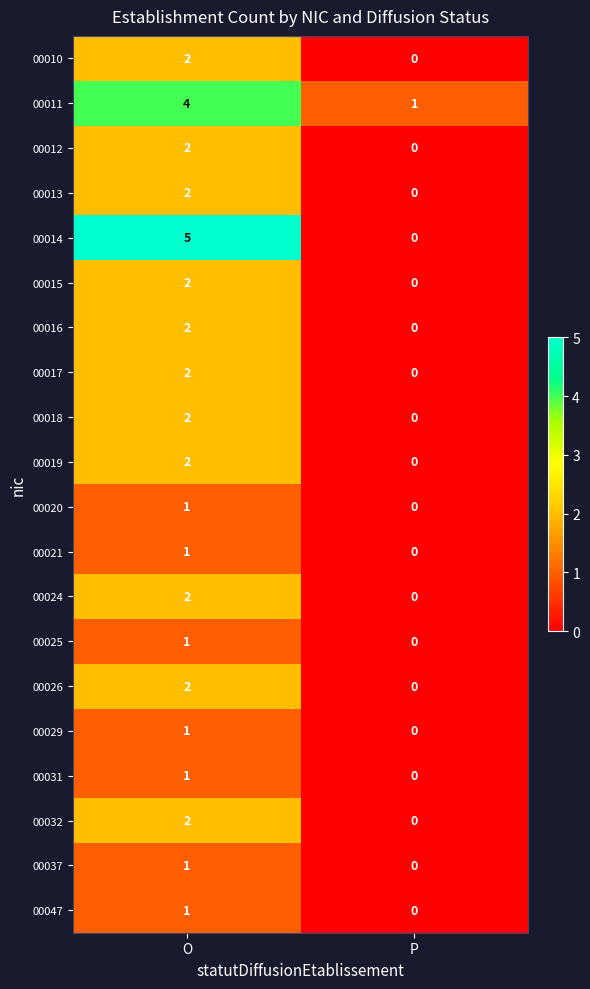

Is the value of 00031 at O greater than the value of 00037 at P?

Yes